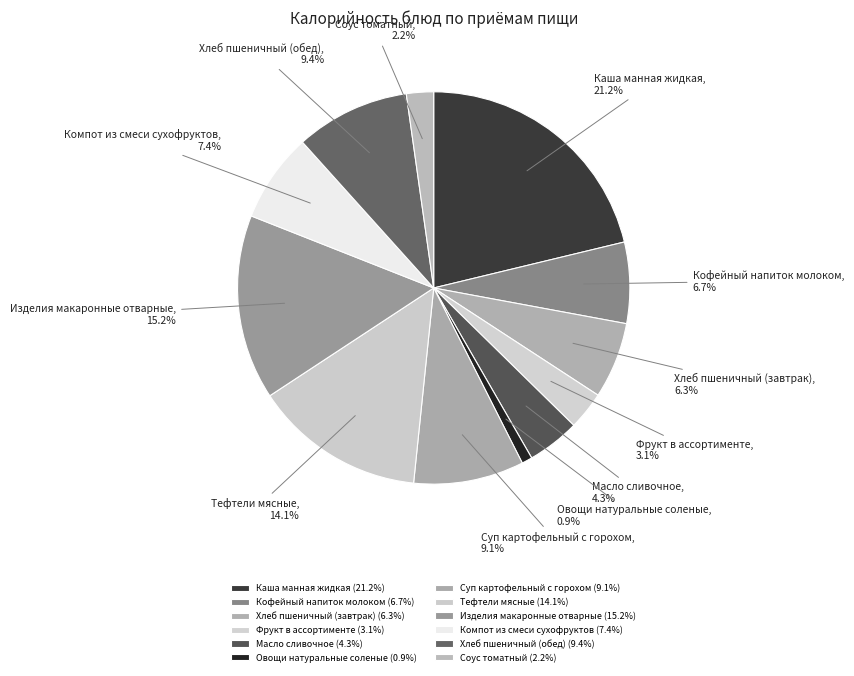

Which has a higher value, Каша манная жидкая or Суп картофельный с горохом?

Каша манная жидкая